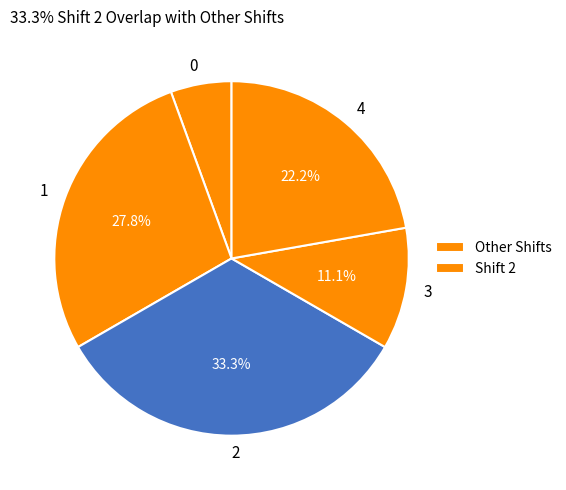

Is 3 the majority of the pie?

No